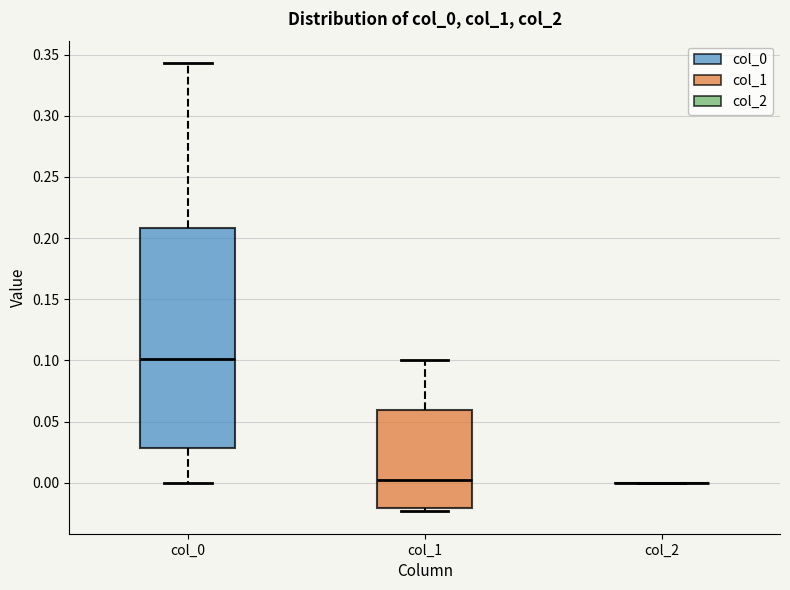

Reading left to right, read every box against the y-axis: the position of its median line, the range the box covers, and the ends of its whiskers. The values are not printed on the chart, so give them approximately, as read against the axis.

col_0: median 0.100, box 0.030 to 0.210, whiskers 0.000 to 0.345
col_1: median 0.000, box -0.020 to 0.060, whiskers -0.025 to 0.100
col_2: box collapsed to a line at 0.000, whiskers 0.000 to 0.000